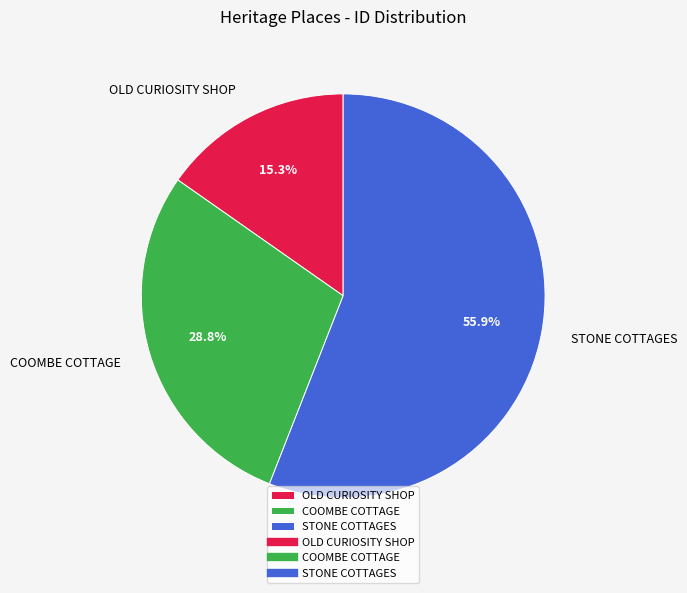

What is the total percentage of OLD CURIOSITY SHOP and COOMBE COTTAGE?

44.1%